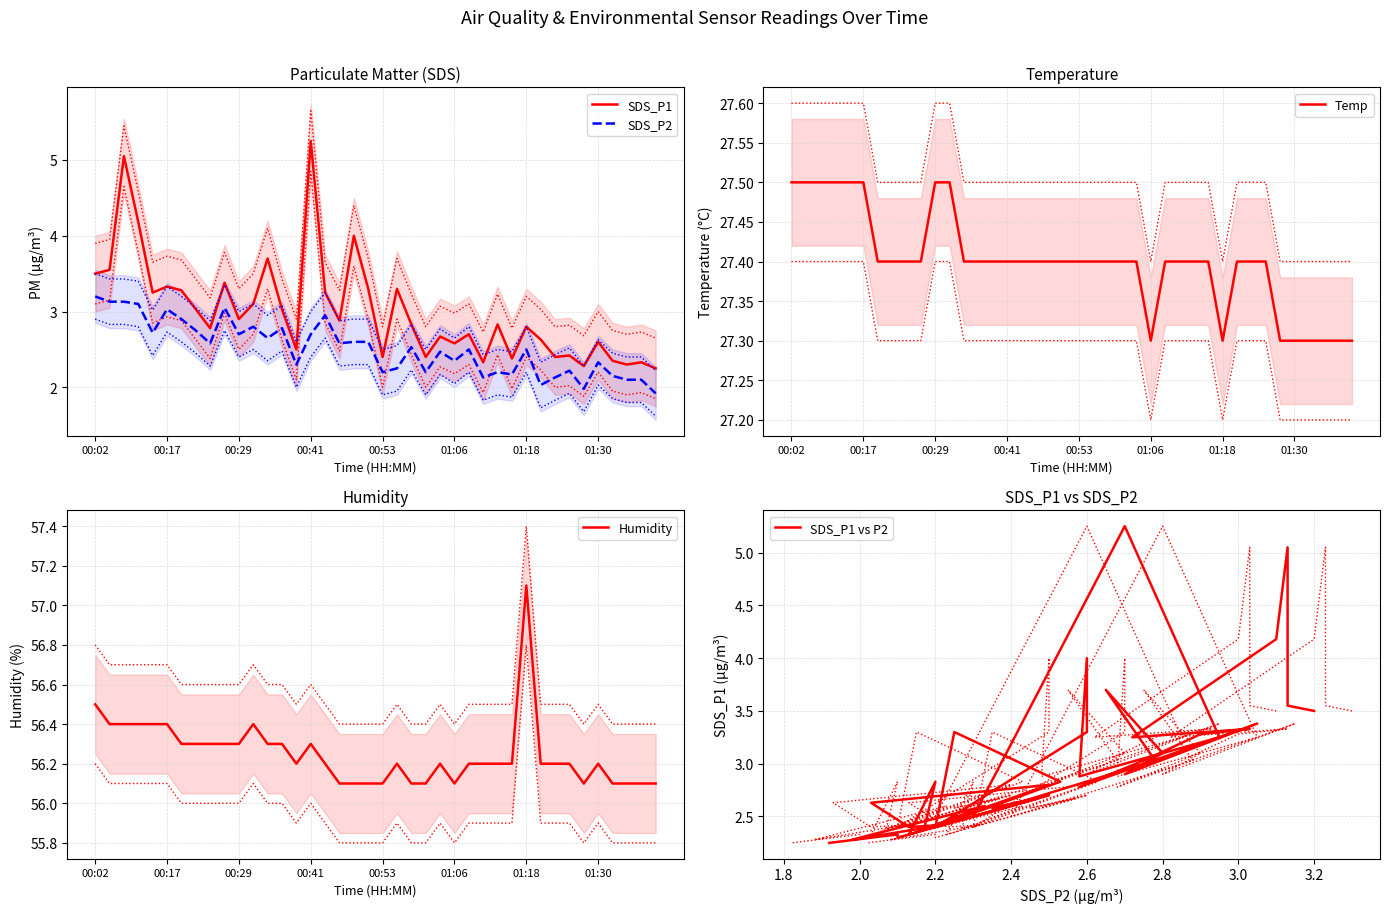

True or false: SDS_P2 and SDS_P1 intersect in this chart.

False